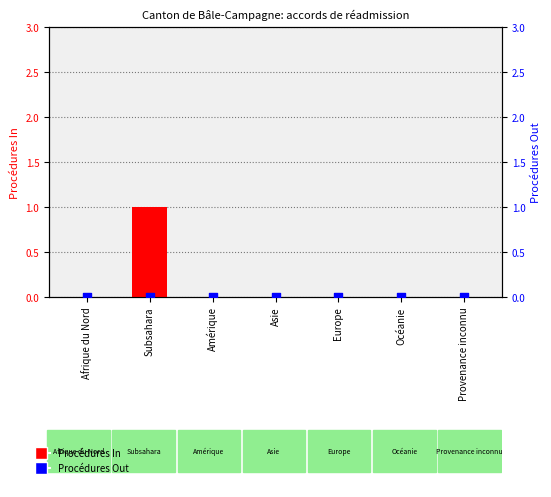

At which category is the sum across all series the highest?

Subsahara